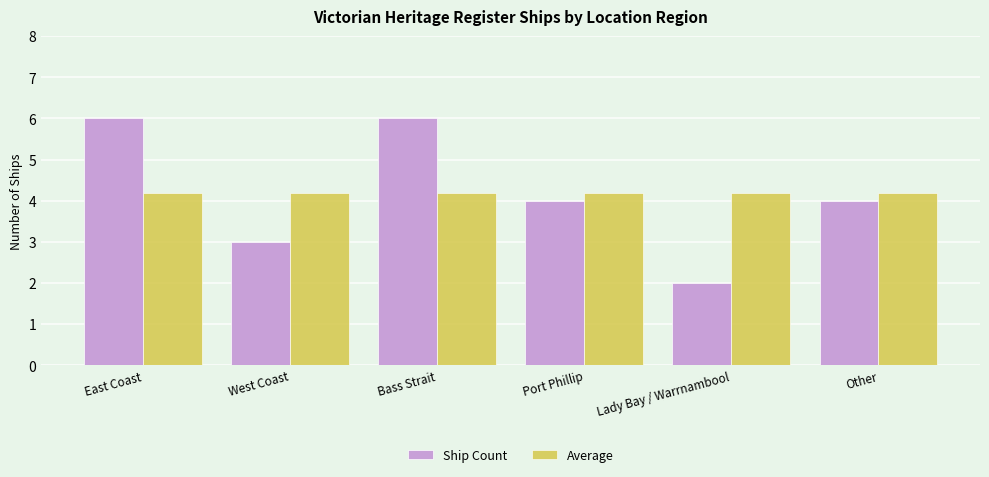

Rank the series by their maximum value, from highest to lowest.

Ship Count, Average